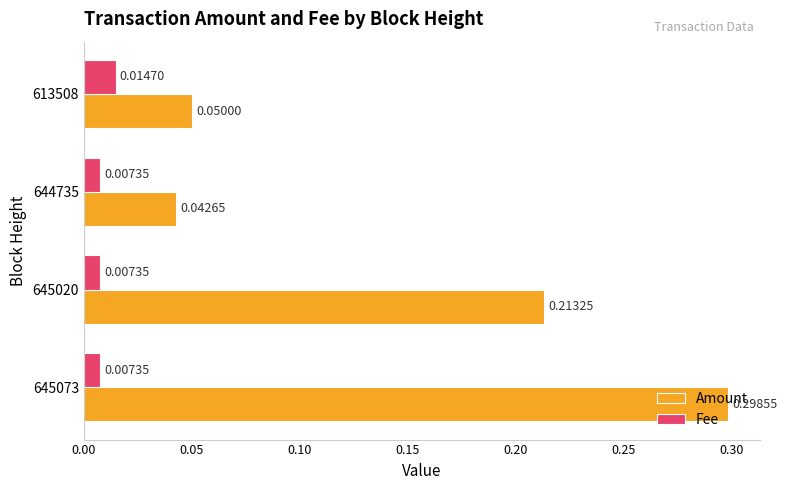

What is the sum of the Amount values at 613508 and 645073?

0.3